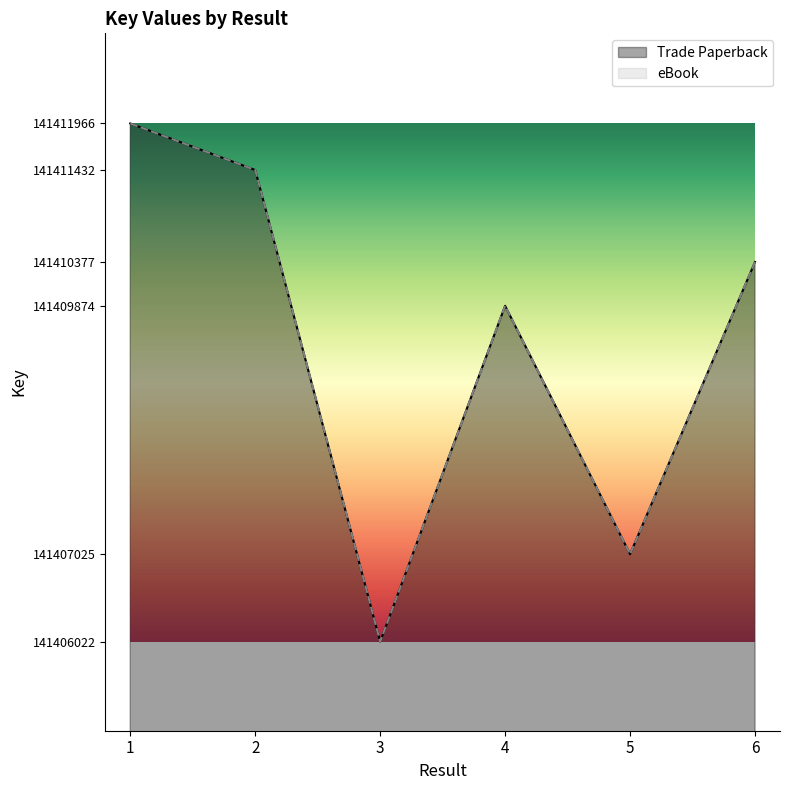

At which category does Trade Paperback reach its first local peak?

4